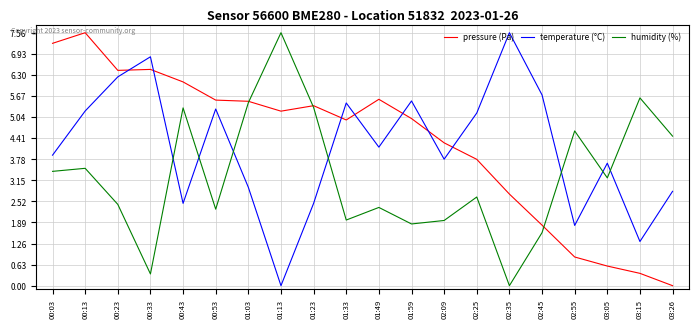

How many lines are shown in the chart?

3